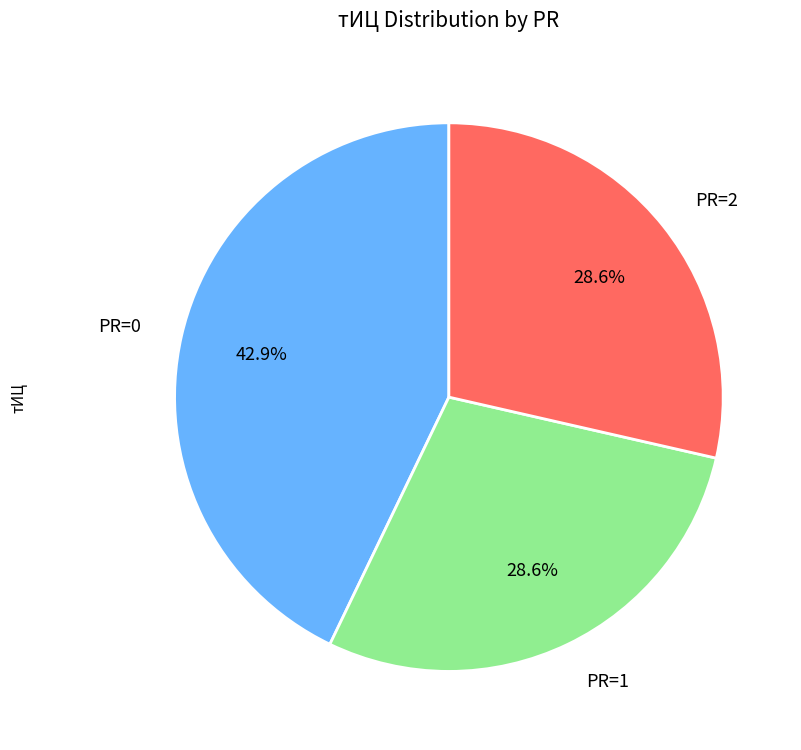

Is there any slice that represents more than half of the pie?

No